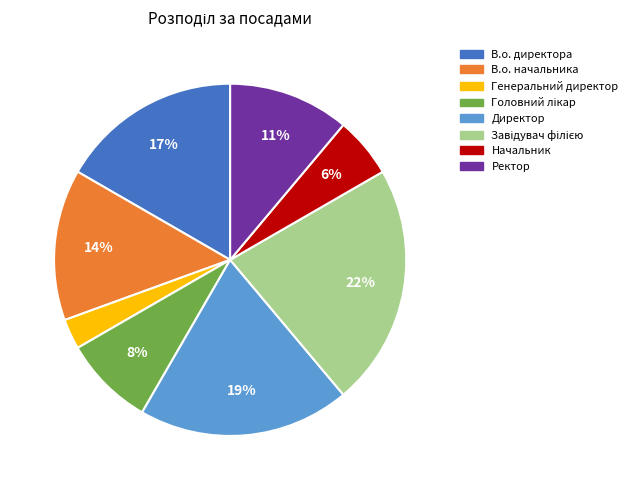

The Начальник slice represents 6% of the pie. True or false?

True